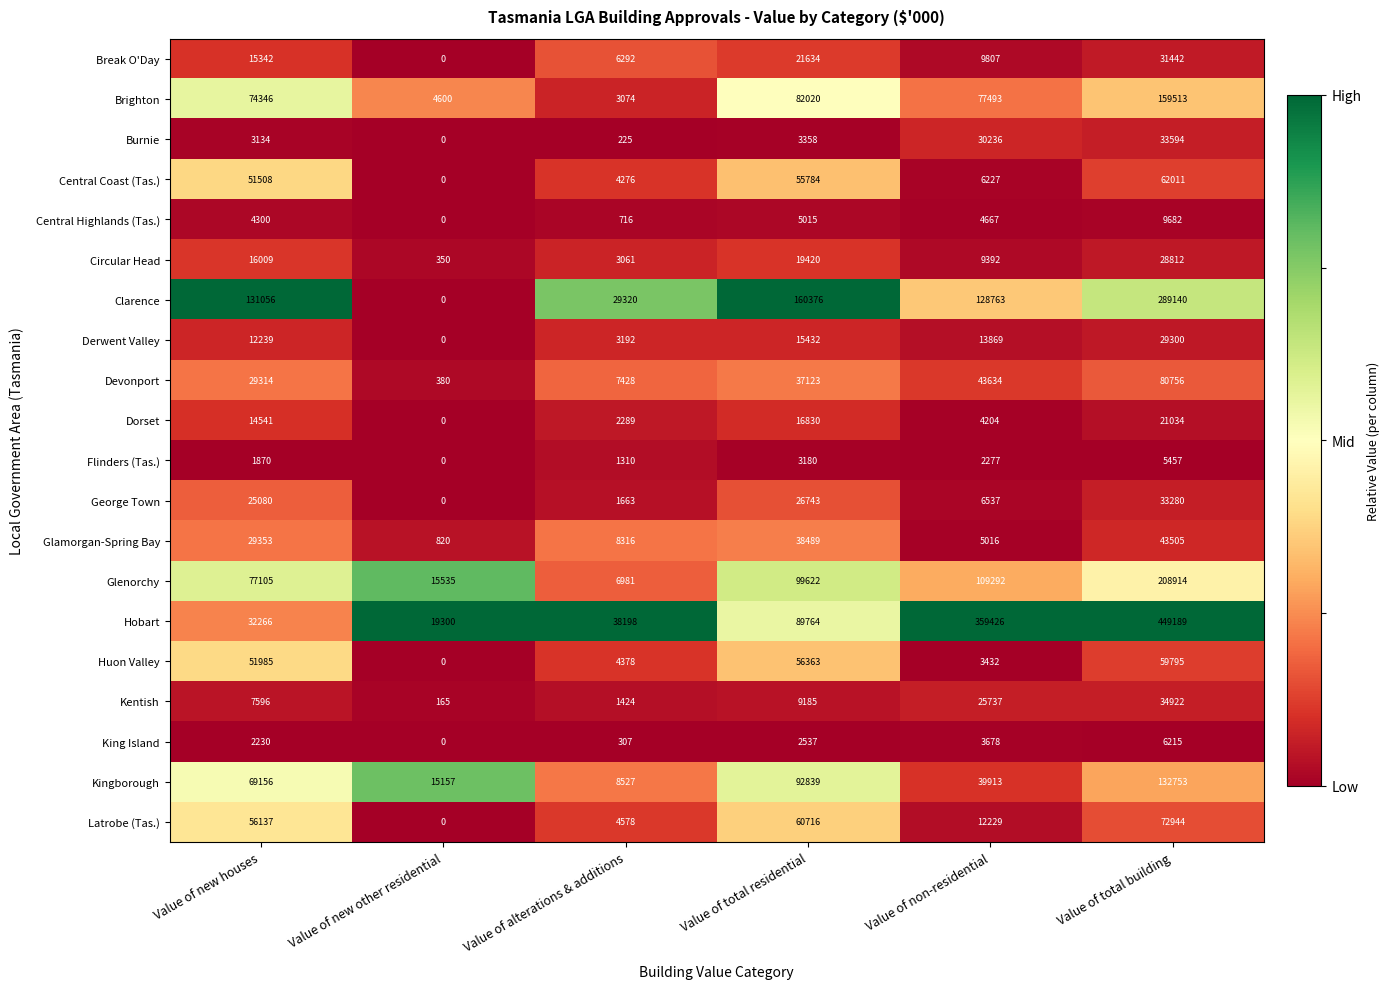

At Value of non-residential, list the series in order from smallest to largest.

Flinders (Tas.), Huon Valley, King Island, Dorset, Central Highlands (Tas.), Glamorgan-Spring Bay, Central Coast (Tas.), George Town, Circular Head, Break O'Day, Latrobe (Tas.), Derwent Valley, Kentish, Burnie, Kingborough, Devonport, Brighton, Glenorchy, Clarence, Hobart